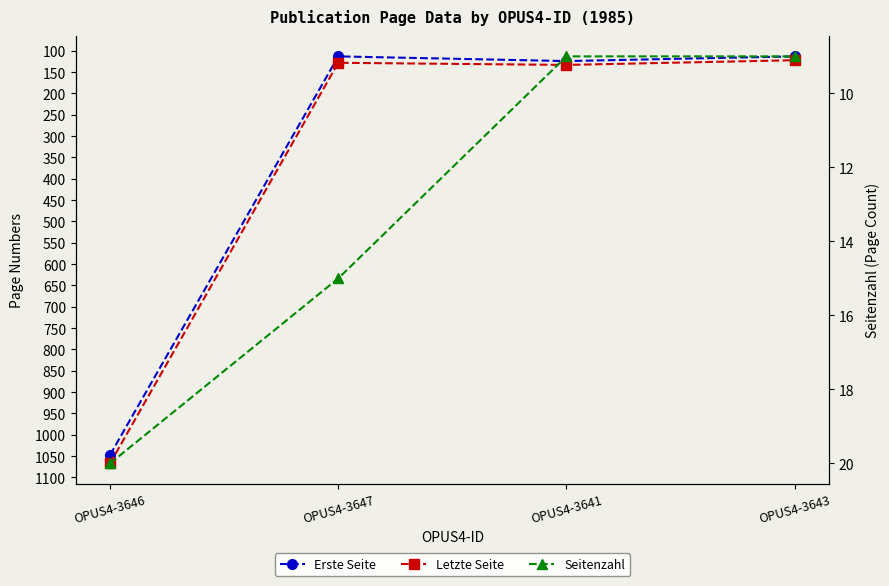

At which label is Letzte Seite closest to 594?

OPUS4-3641